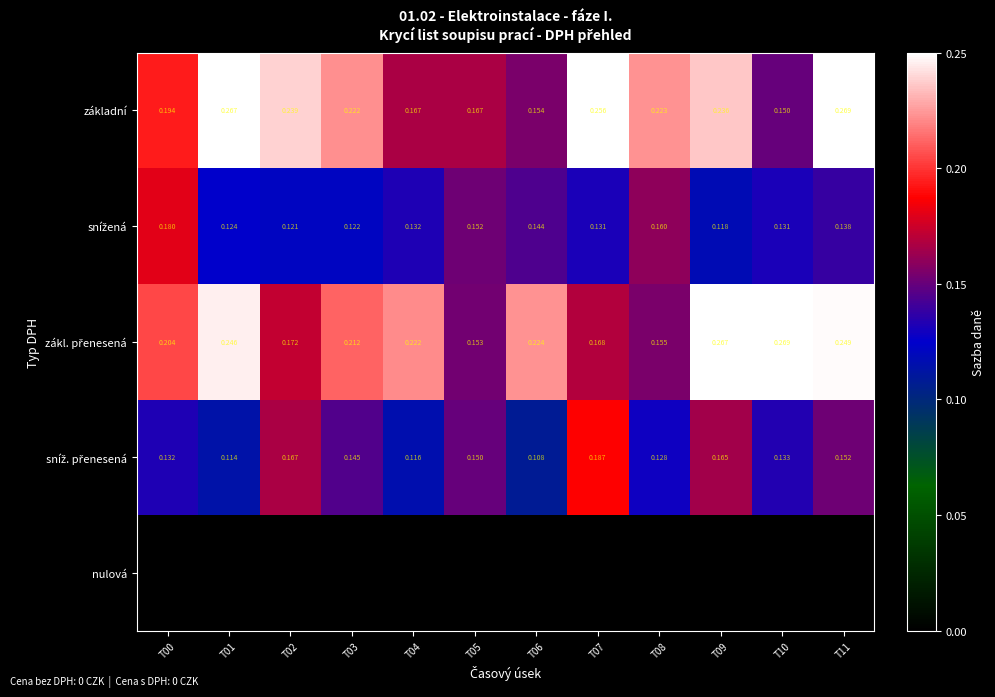

Which series has the widest spread of values?

základní